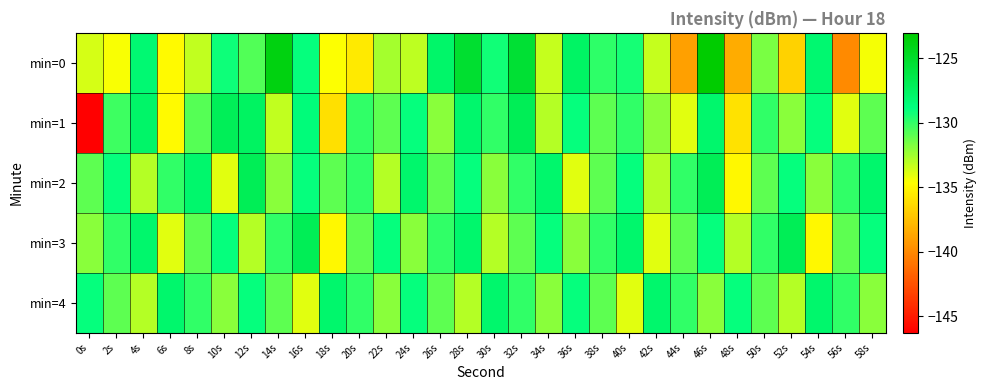

Which series has the largest range (max minus min)?

min=1